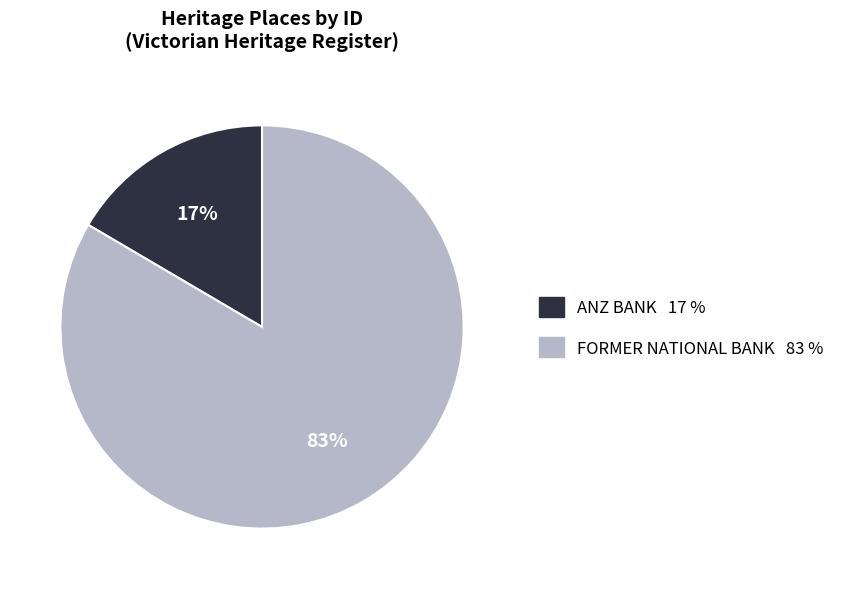

Which has a higher value, ANZ BANK or FORMER NATIONAL BANK?

FORMER NATIONAL BANK